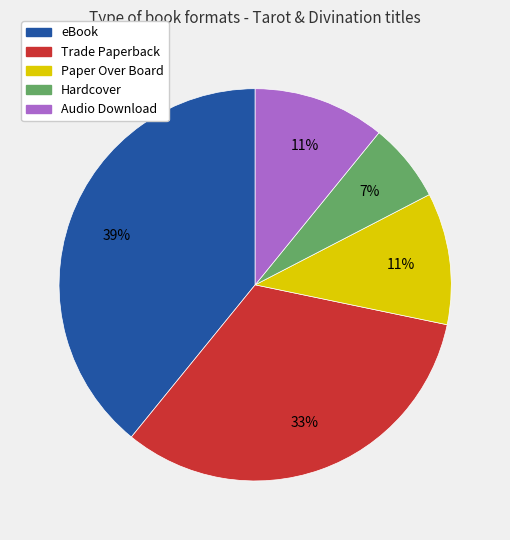

Is the sum of eBook and Trade Paperback greater than half?

Yes